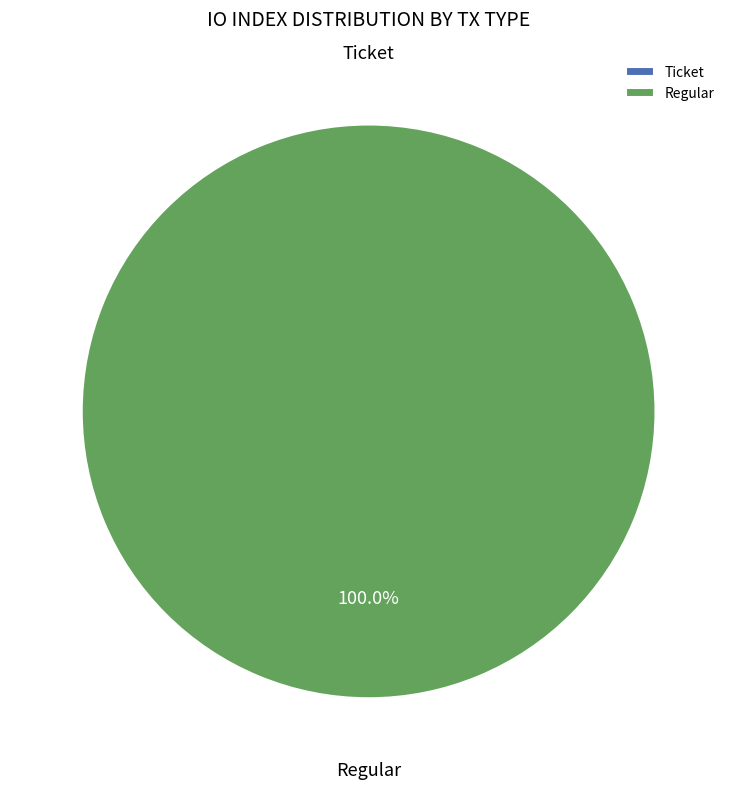

What is the change in value from Ticket to Regular?

+7